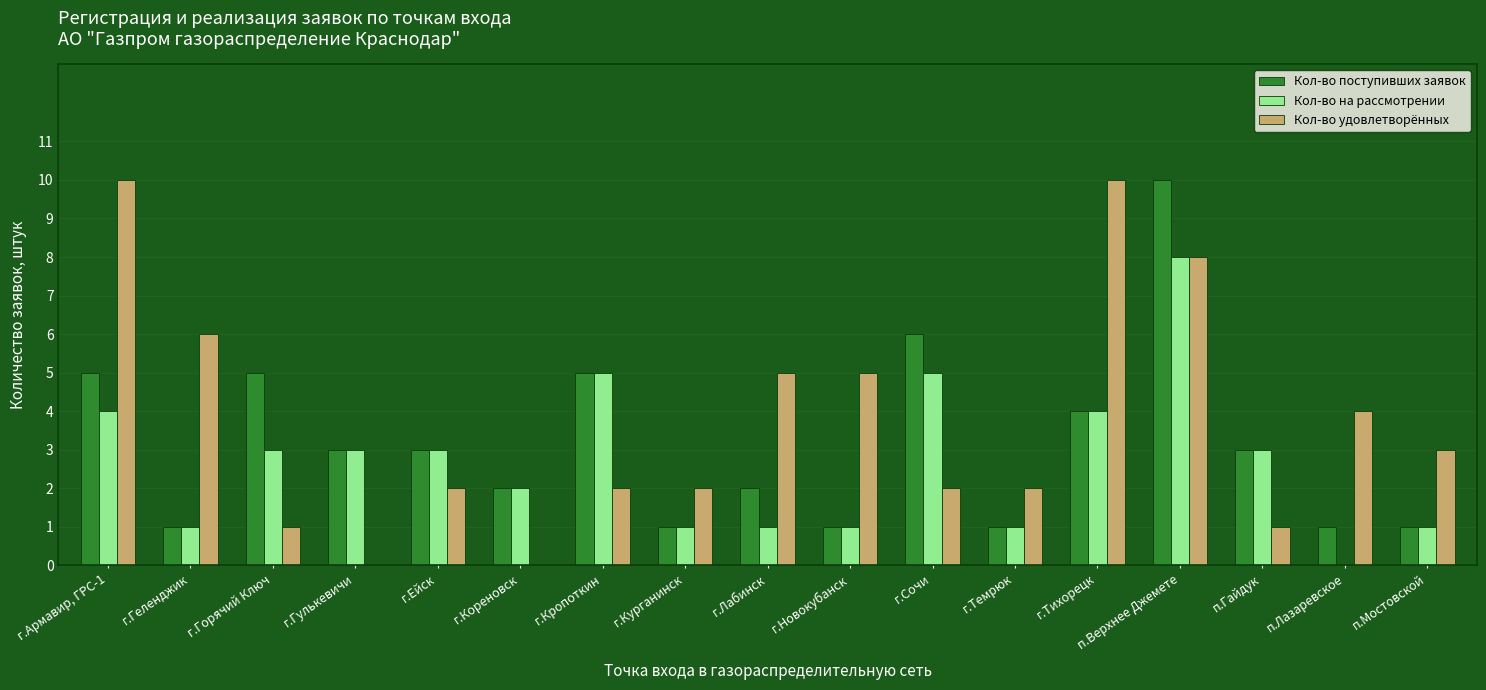

Read the Кол-во удовлетворённых value at п.Верхнее Джемете.

8